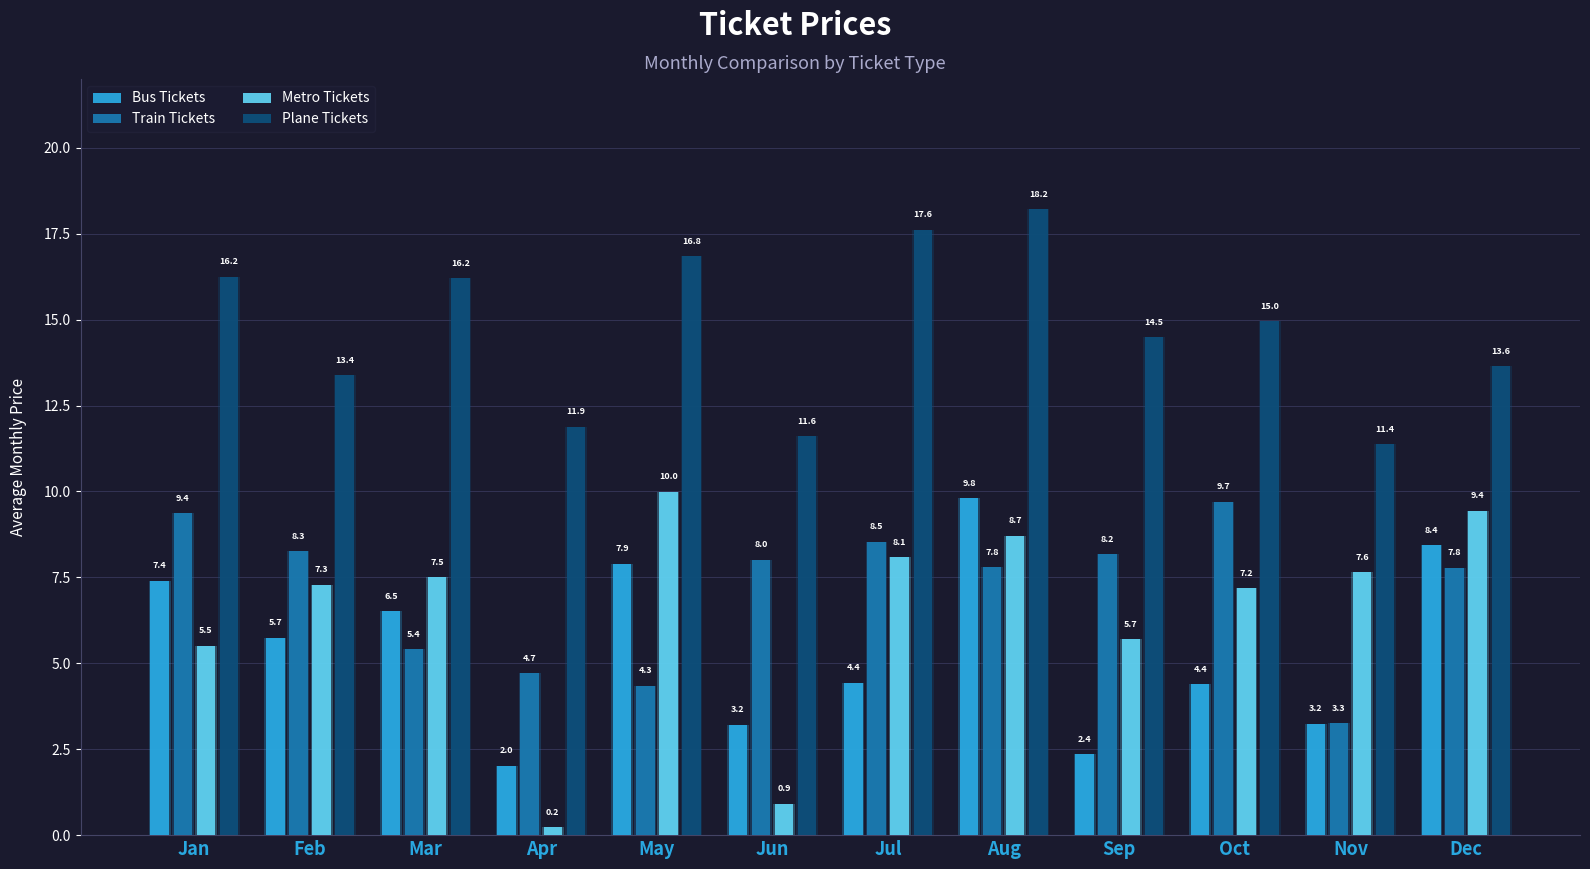

True or false: Plane Tickets has a value of 16.8 at May.

True